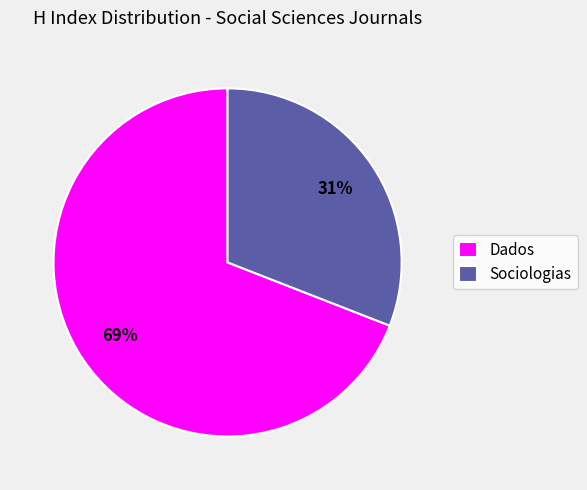

What is the smallest slice in the pie chart?

Sociologias